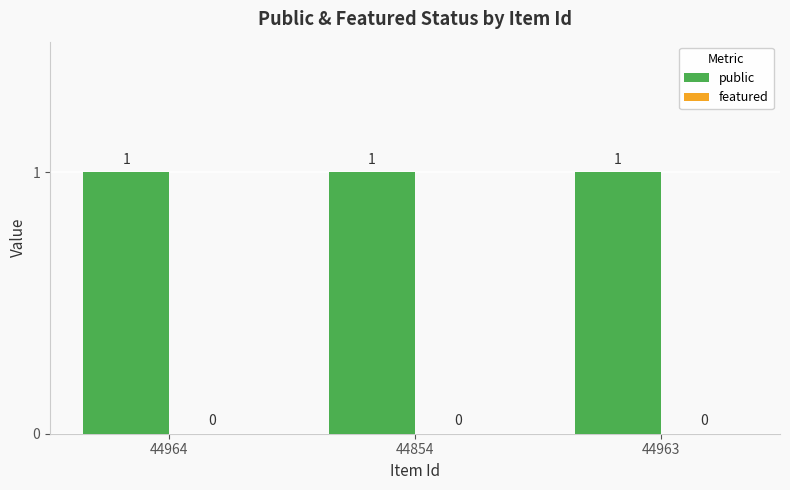

The public series shows 1 at 44963. True or false?

True